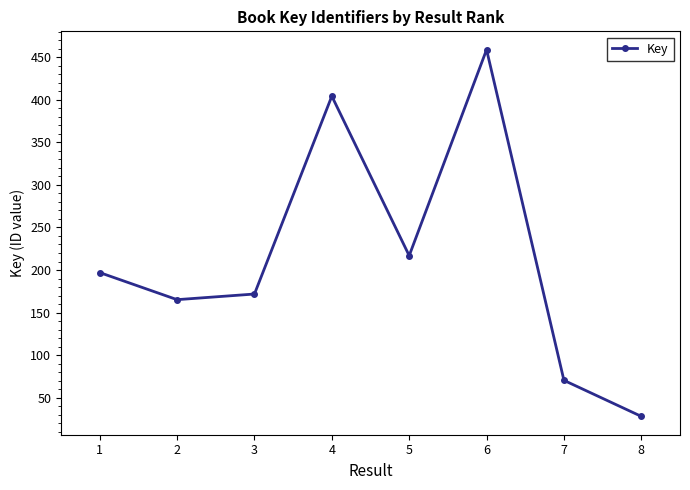

How many interior local peaks (higher than both neighbors) does the data have?

2